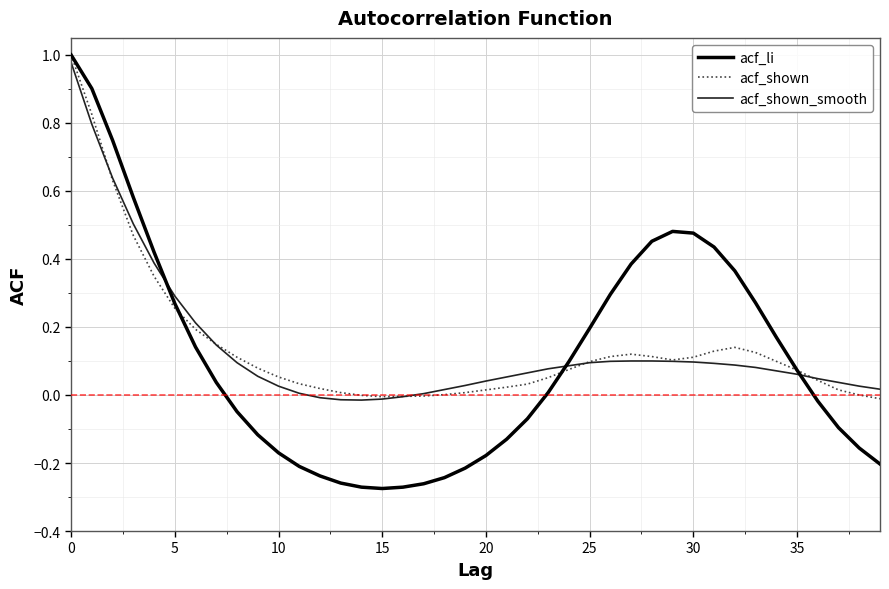

Which series has the largest range (max minus min)?

acf_li